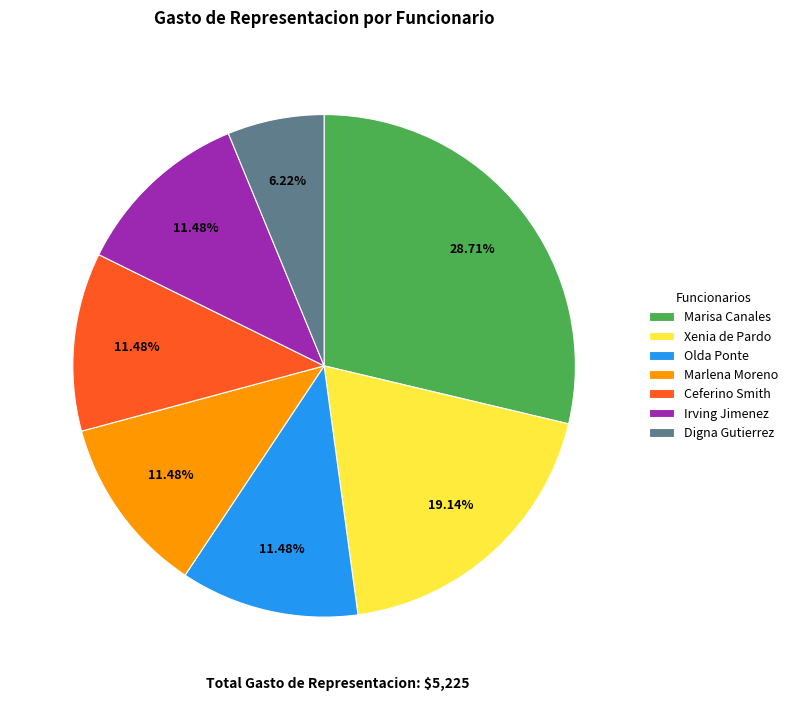

To the nearest percent, what is the combined percentage of Xenia de Pardo and Irving Jimenez?

31%